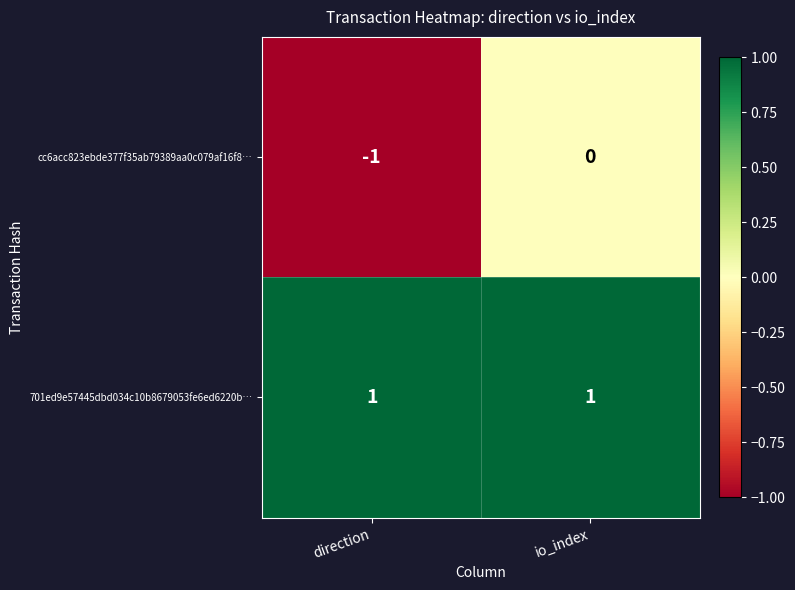

At which label is cc6acc823ebde377f35ab79389aa0c079af16f8… closest to 0?

io_index